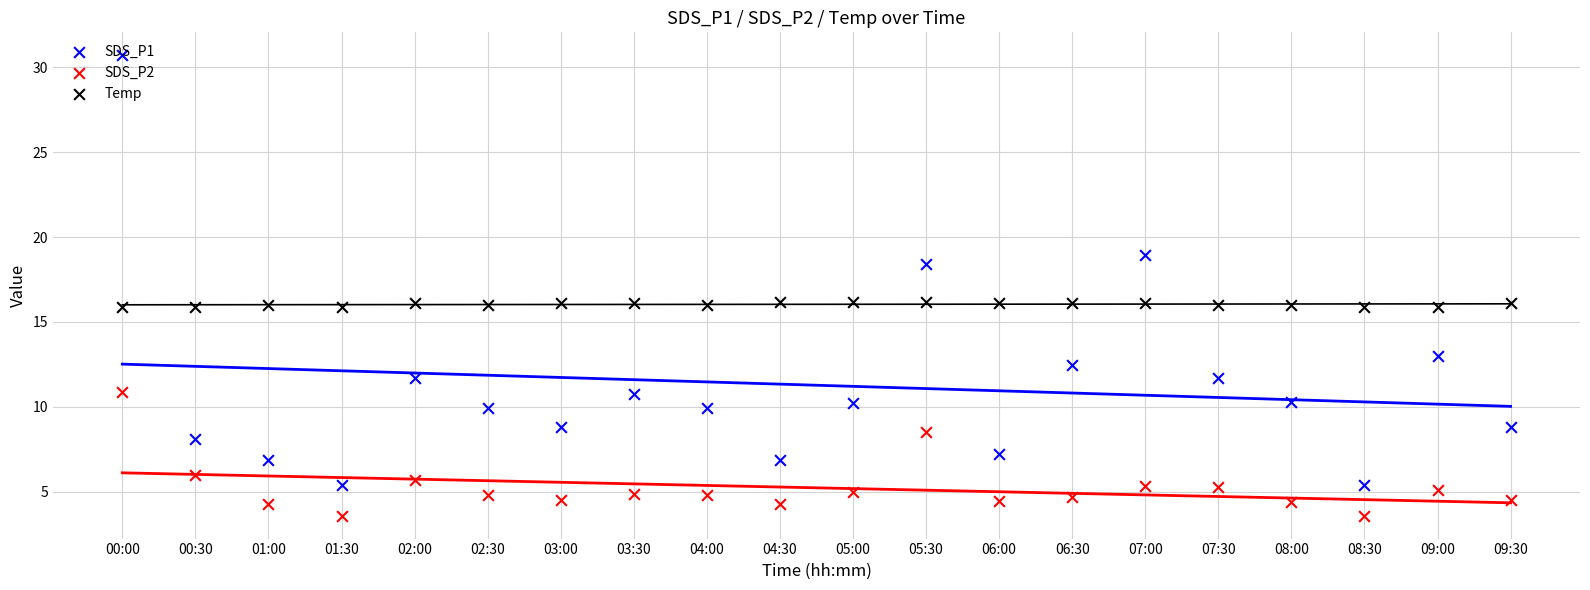

Which series contains the highest Y value?

SDS_P1